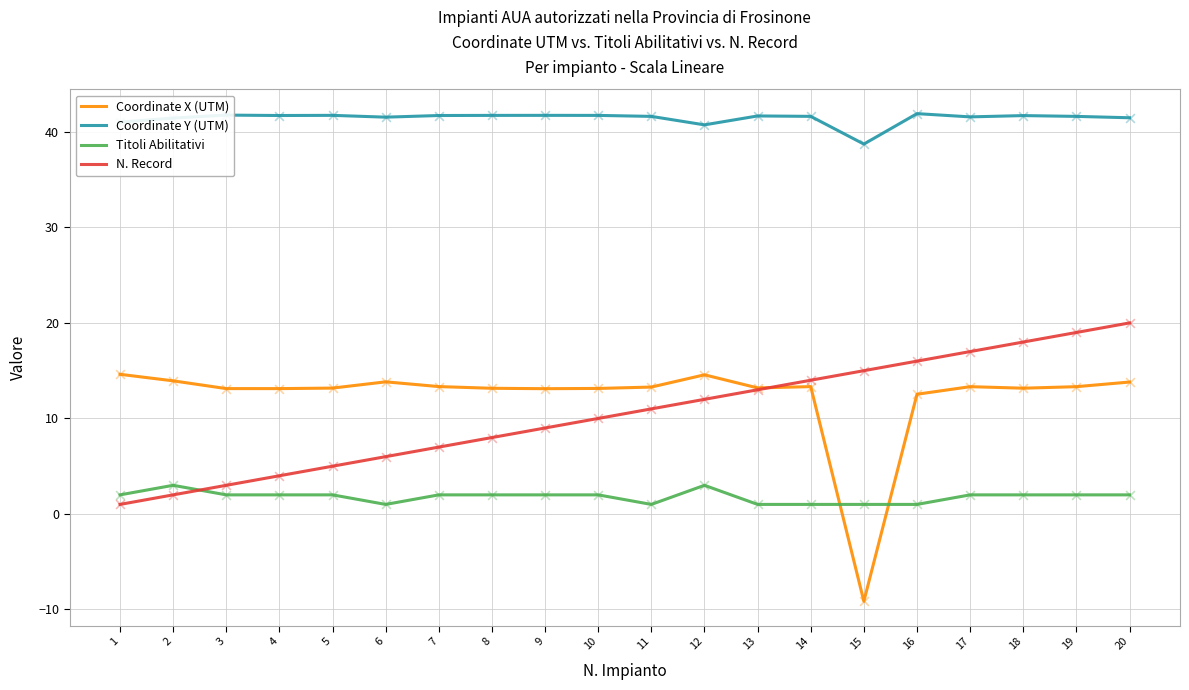

Which series has the largest total across all categories?

Coordinate Y (UTM)